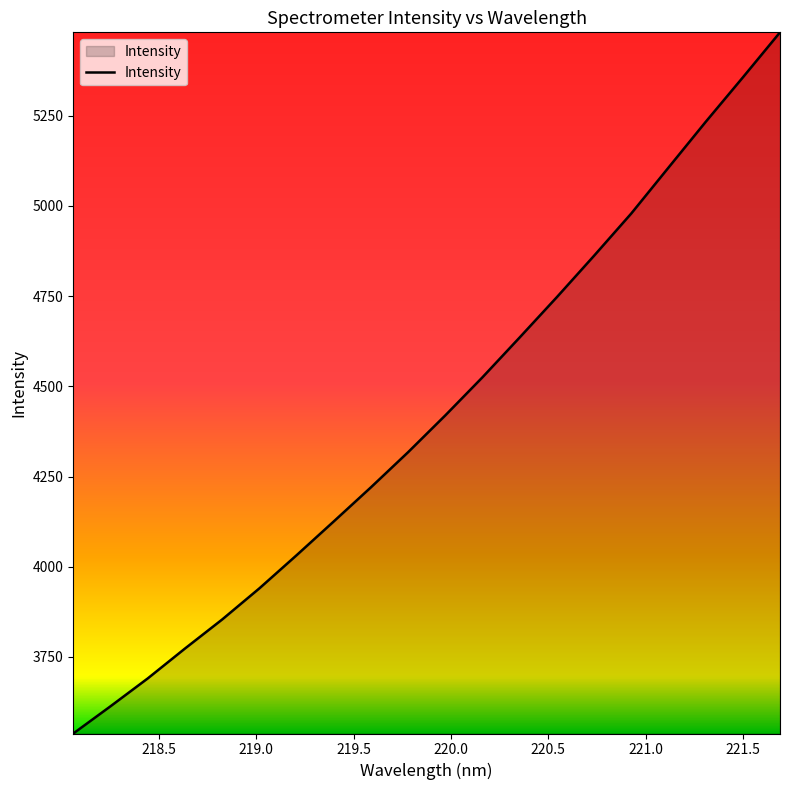

What is the greatest value displayed?

5480.4